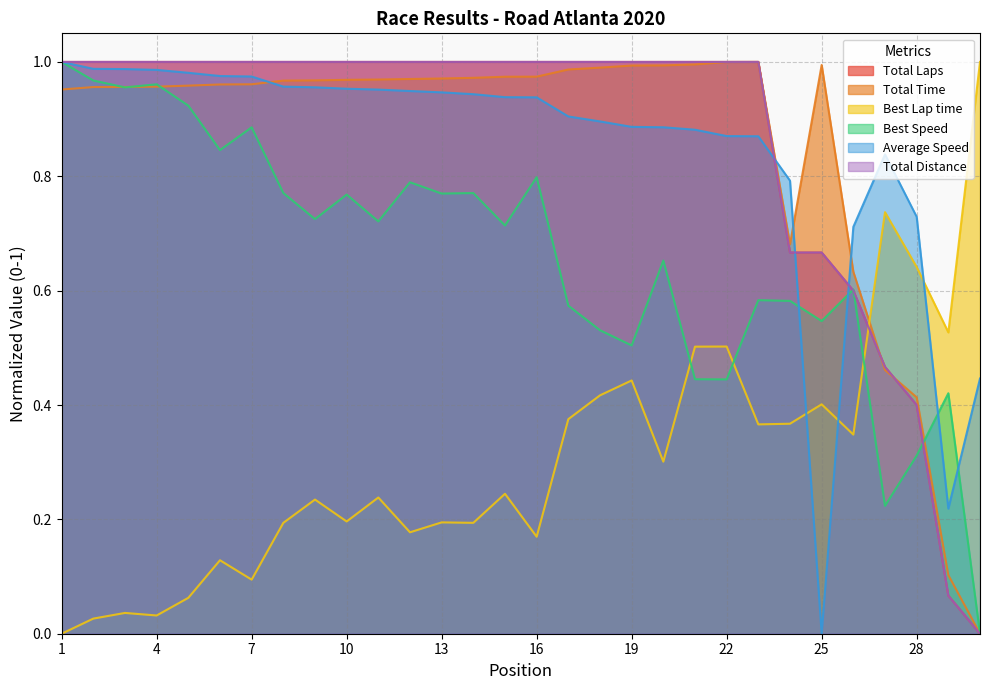

How many interior local peaks does the Best Speed series have?

10